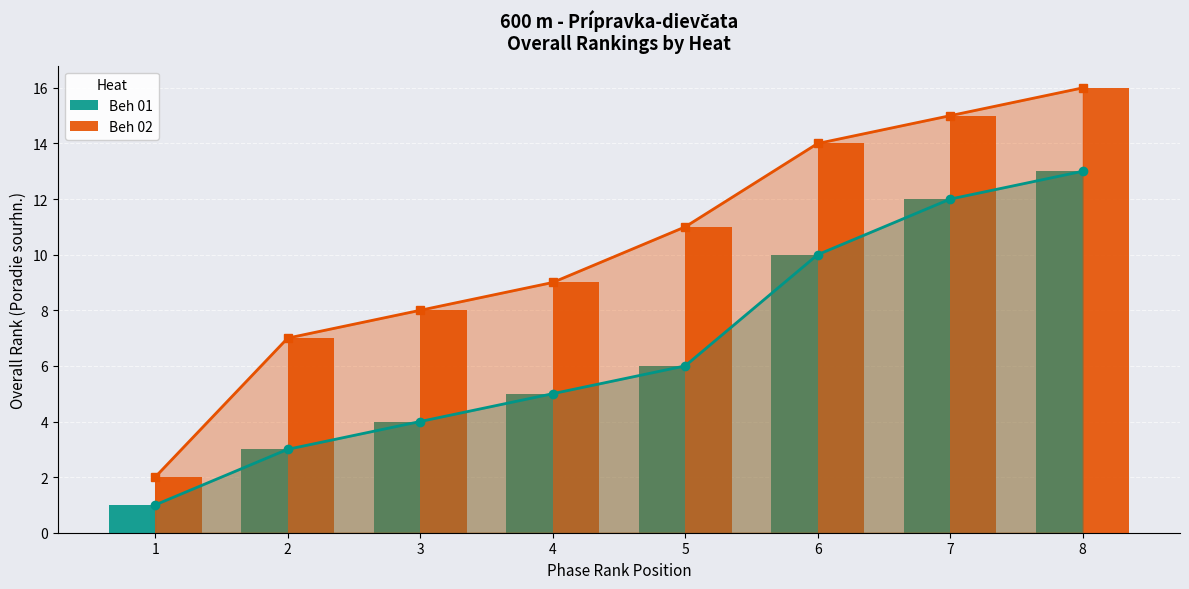

At which label does Beh 01 first exceed 6?

6